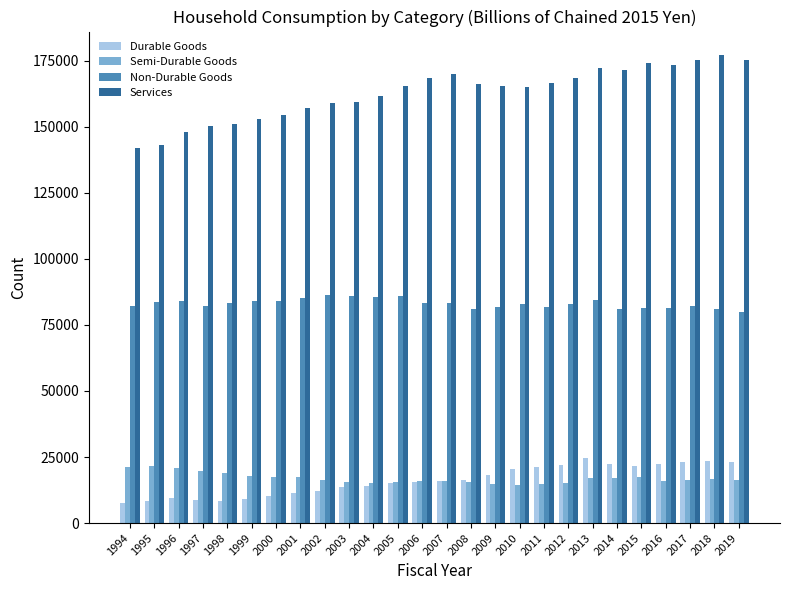

What is the sum of the Non-Durable Goods values at 2016 and 2018?

162169.8